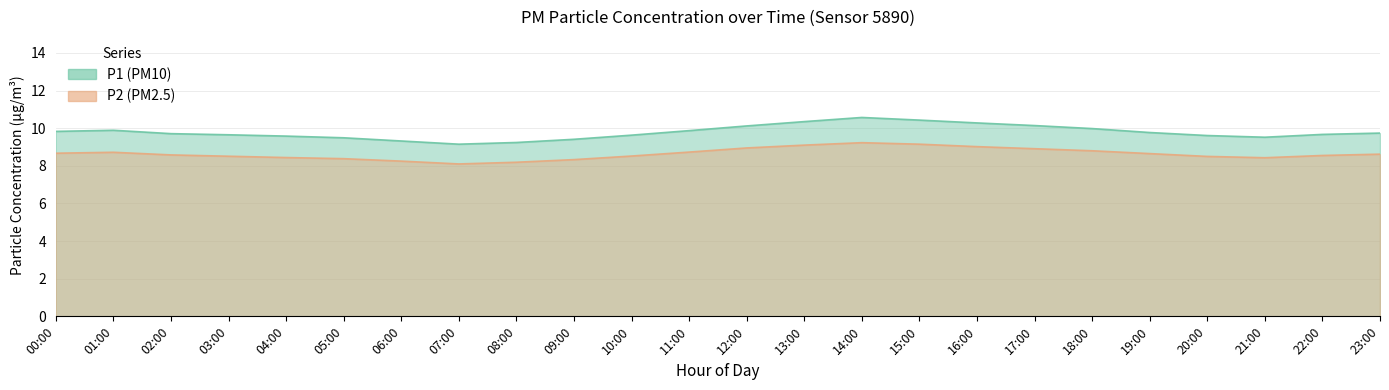

The value of P2 at 22:00 is 8.6. True or false?

True